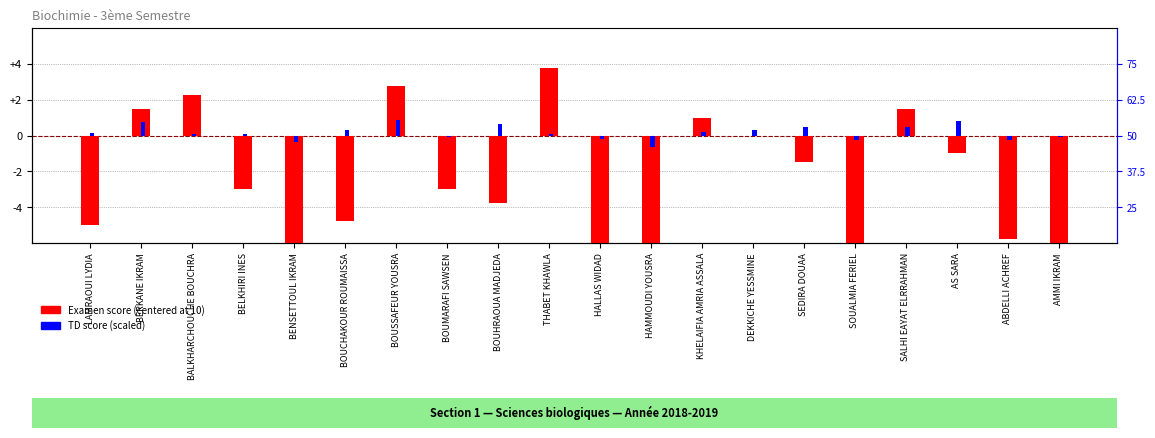

What is the value of the TD (centered) bar at the 10th from the left?

0.1